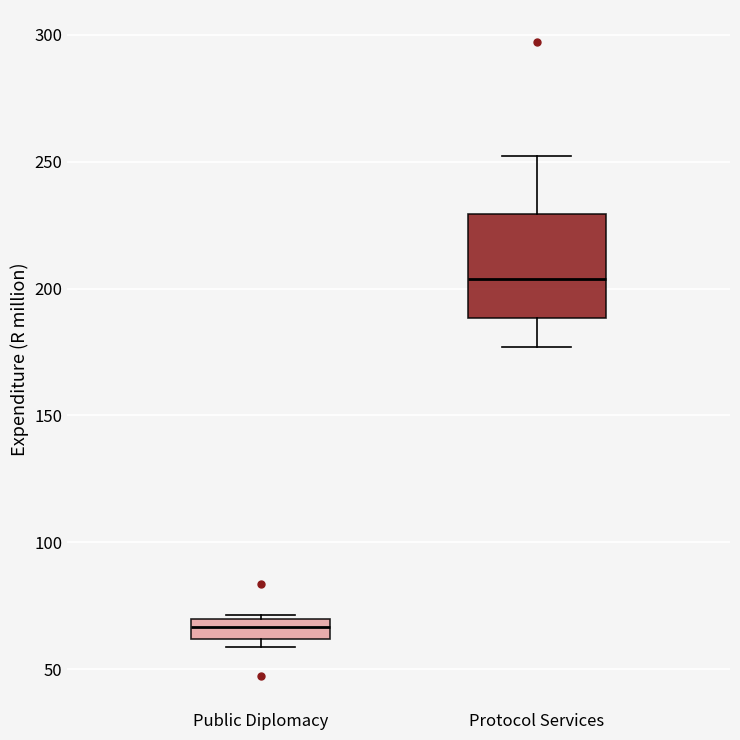

Reading left to right, transcribe this box plot: for each box, give where its median line is, the range the box spans, and where its two whiskers end, as read against the y-axis. The values are not printed on the chart, so give them approximately, as read against the axis.

Public Diplomacy: median 65, box 60 to 70, whiskers 60 (just below the box's lower edge) to 70 (just above the box's upper edge)
Protocol Services: median 205, box 190 to 230, whiskers 175 to 250